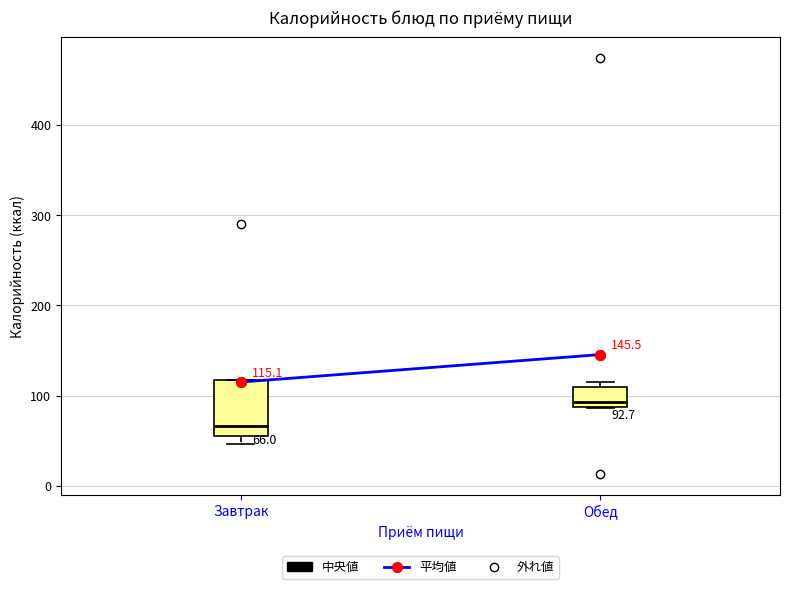

Comparing the boxes themselves (not the whiskers), which one is the tallest?

Завтрак